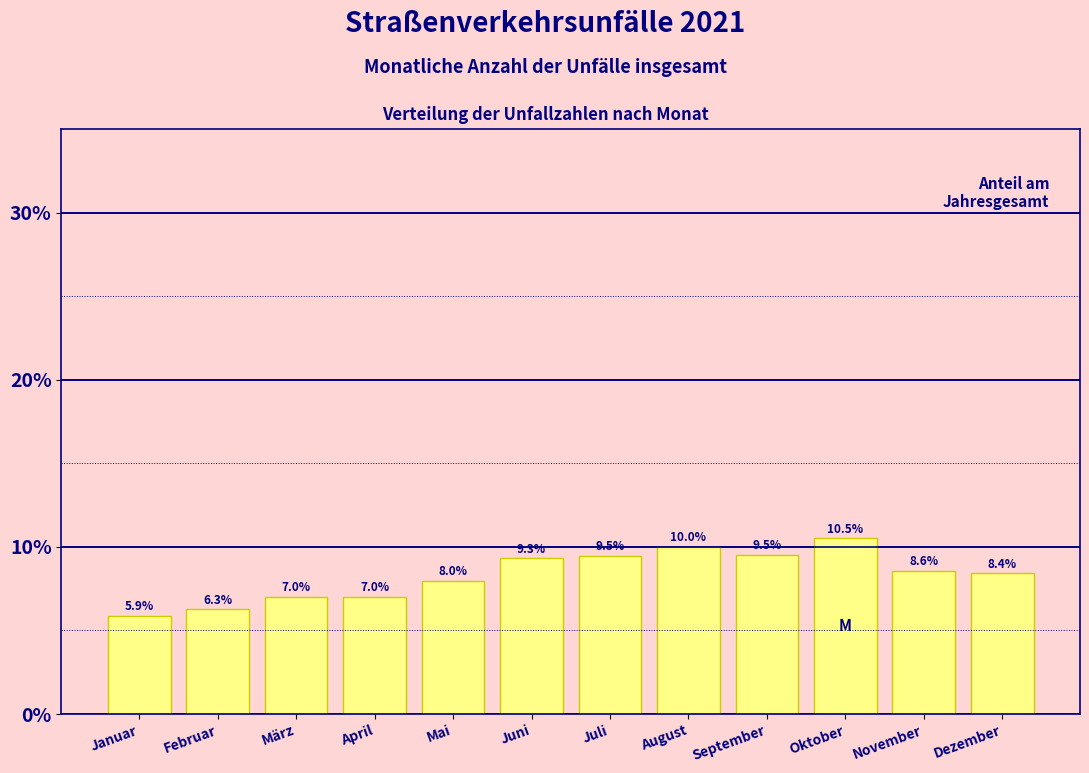

Reading right to left, extract all data points from this chart.

8.4	8.6	10.5	9.5	10.0	9.5	9.3	8.0	7.0	7.0	6.3	5.9